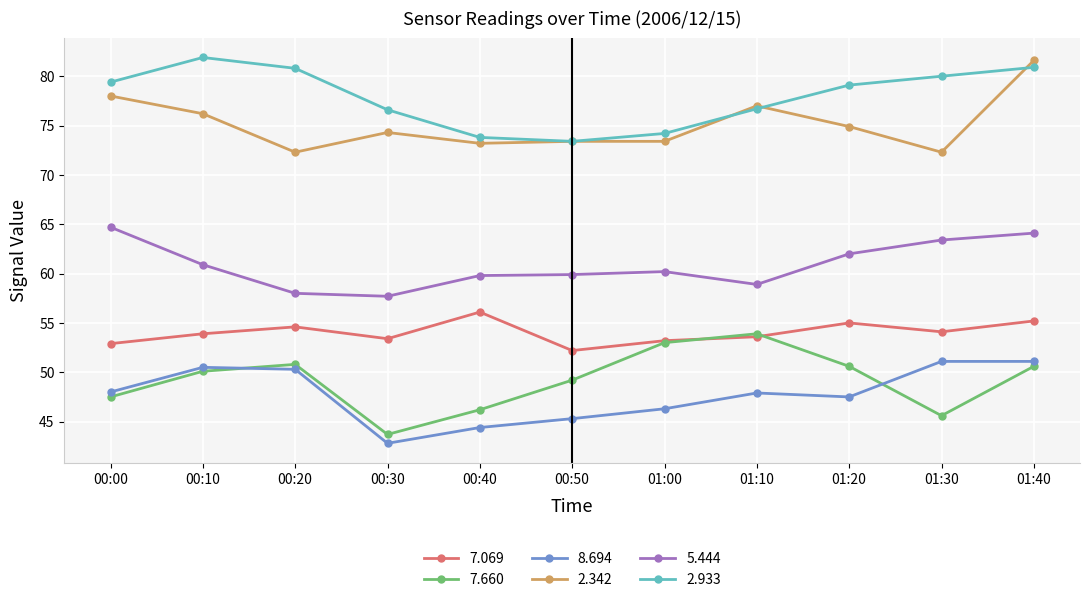

What is the label of the 11th point from the left?

01:40